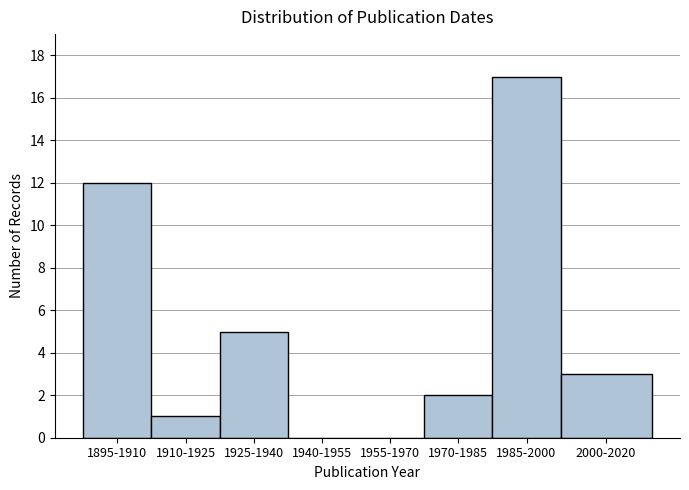

Reading left to right, list all the values displayed in this chart.

1895-1910=12	1910-1925=1	1925-1940=5	1940-1955=0	1955-1970=0	1970-1985=2	1985-2000=17	2000-2020=3